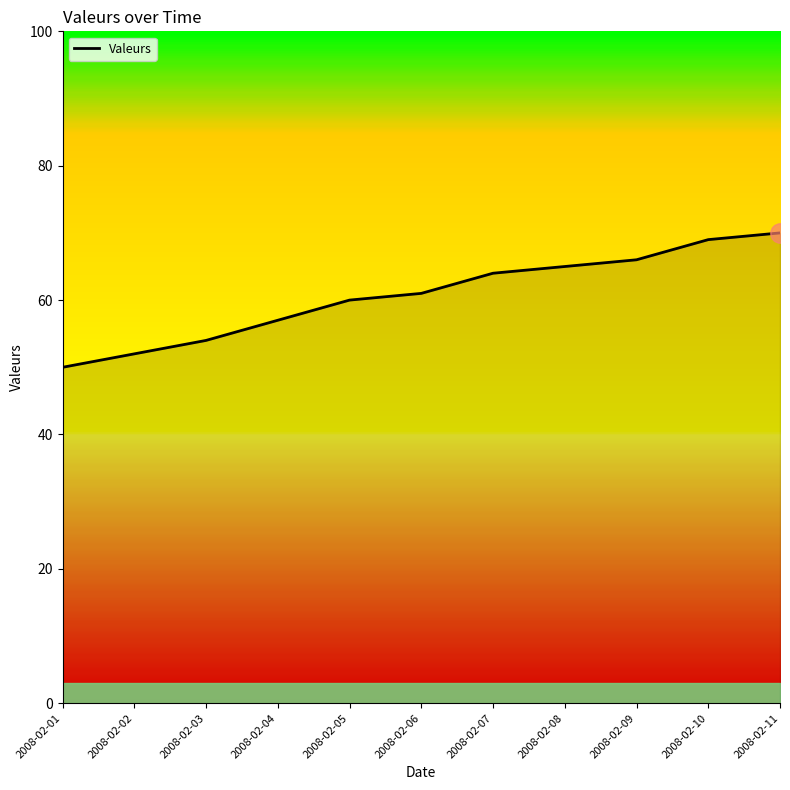

What is the difference between the maximum and second lowest values?

18